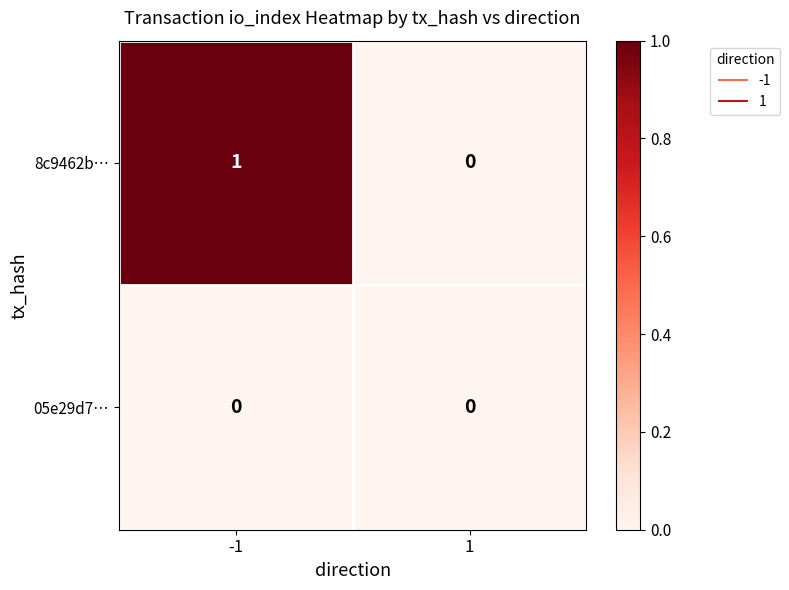

List the series in order of their overall mean, lowest first.

05e29d7…, 8c9462b…